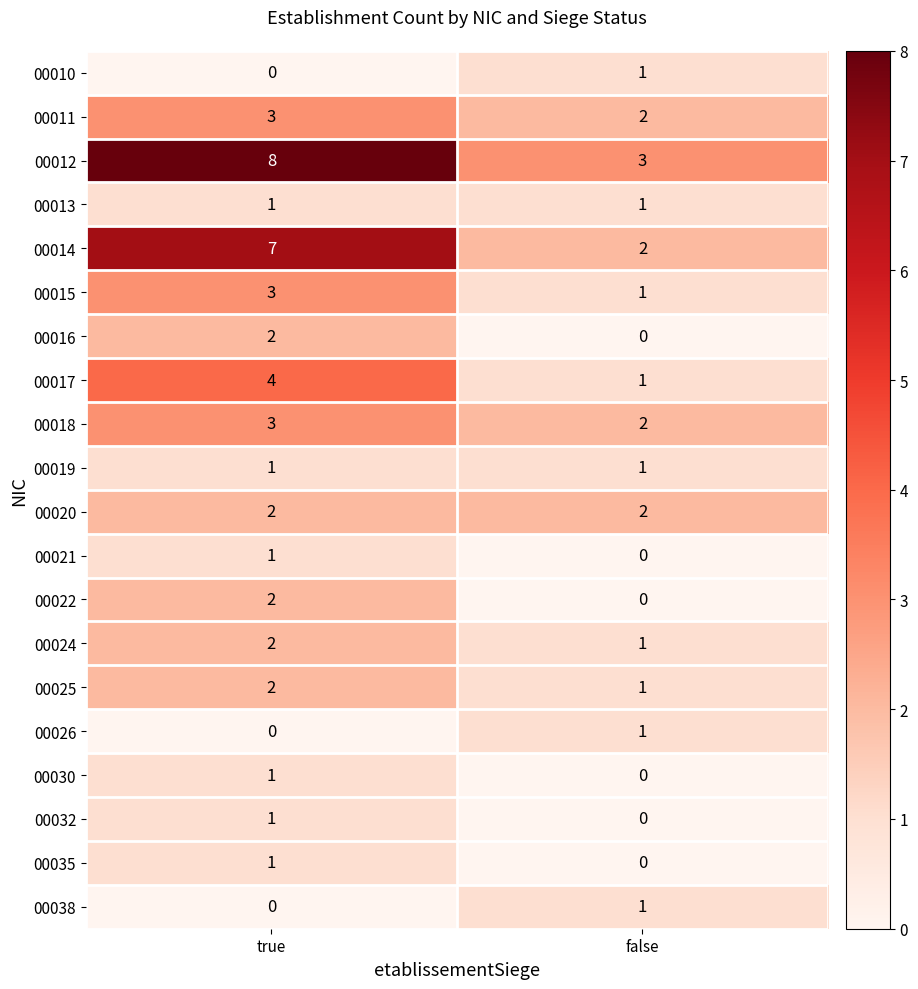

List the labels in order of 00012 value, smallest first.

false, true